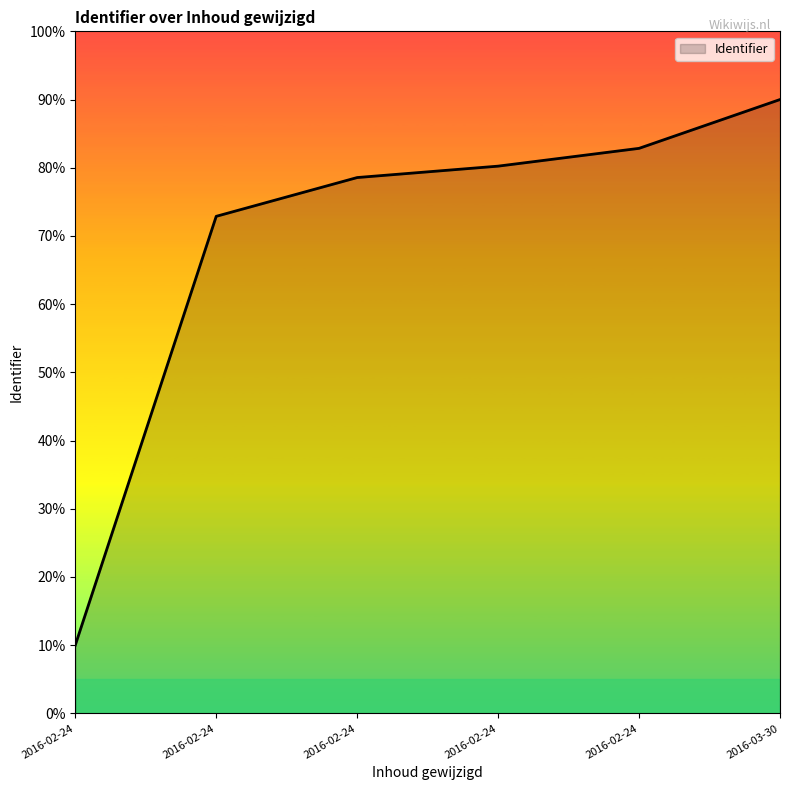

List the labels in order of value, smallest first.

2016-02-24, 2016-02-24, 2016-02-24, 2016-02-24, 2016-02-24, 2016-03-30